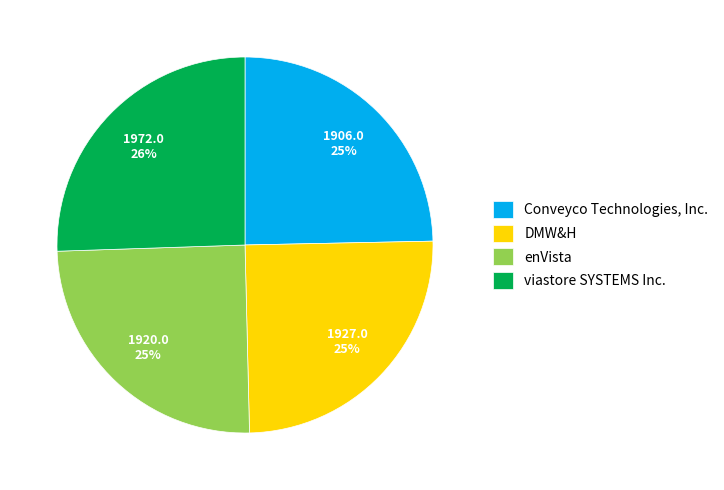

Does any single category account for the majority?

No